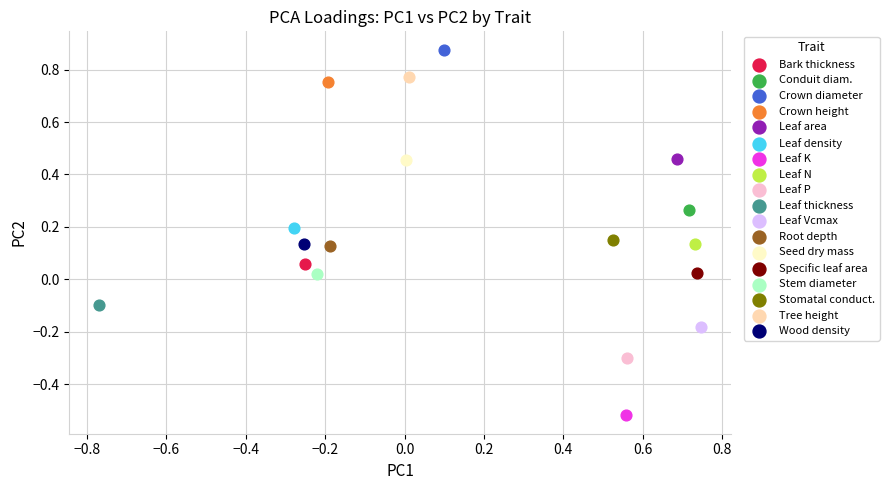

What are all the series names shown in the legend?

Bark thickness, Conduit diam., Crown diameter, Crown height, Leaf area, Leaf density, Leaf K, Leaf N, Leaf P, Leaf thickness, Leaf Vcmax, Root depth, Seed dry mass, Specific leaf area, Stem diameter, Stomatal conduct., Tree height, Wood density